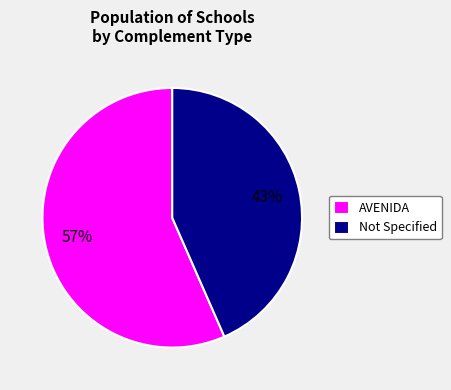

How many slices are in this pie chart?

2